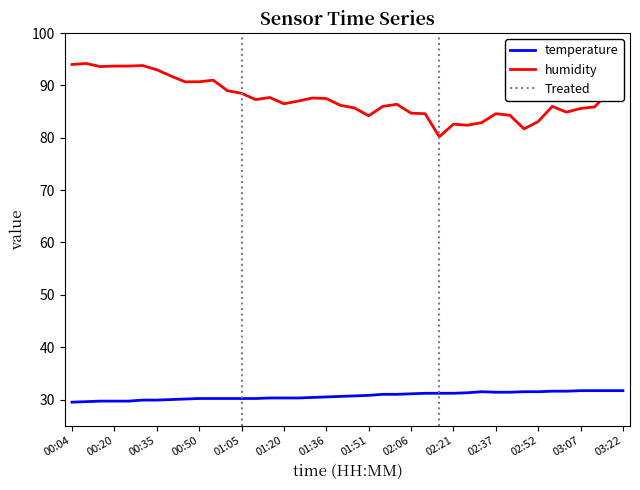

Reading left to right, list all the values displayed in this chart.

temperature: 00:04=29.5	00:09=29.6	00:15=29.7	00:20=29.7	00:25=29.7	00:30=29.9	00:35=29.9	00:40=30.0	00:45=30.1	00:50=30.2	00:55=30.2	01:00=30.2	01:05=30.2	01:10=30.2	01:15=30.3	01:20=30.3	01:26=30.3	01:31=30.4	01:36=30.5	01:41=30.6	01:46=30.7	01:51=30.8	01:56=31.0	02:01=31.0	02:06=31.1	02:11=31.2	02:16=31.2	02:21=31.2	02:26=31.3	02:31=31.5	02:37=31.4	02:42=31.4	02:47=31.5	02:52=31.5	02:57=31.6	03:02=31.6	03:07=31.7	03:12=31.7	03:17=31.7	03:22=31.7
humidity: 00:04=94.0	00:09=94.2	00:15=93.6	00:20=93.7	00:25=93.7	00:30=93.8	00:35=93.0	00:40=91.8	00:45=90.7	00:50=90.7	00:55=91.0	01:00=89.0	01:05=88.5	01:10=87.3	01:15=87.7	01:20=86.5	01:26=87.0	01:31=87.6	01:36=87.5	01:41=86.2	01:46=85.7	01:51=84.2	01:56=86.0	02:01=86.4	02:06=84.7	02:11=84.6	02:16=80.2	02:21=82.6	02:26=82.4	02:31=82.9	02:37=84.6	02:42=84.3	02:47=81.7	02:52=83.1	02:57=86.0	03:02=84.9	03:07=85.6	03:12=85.9	03:17=88.8	03:22=89.4